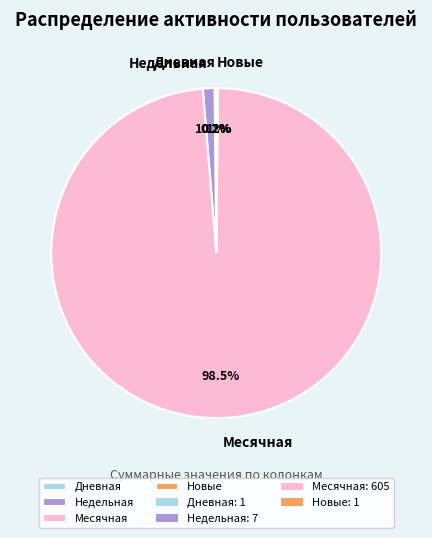

To the nearest percent, what is the difference between the Недельная and Месячная slice percentages?

97%